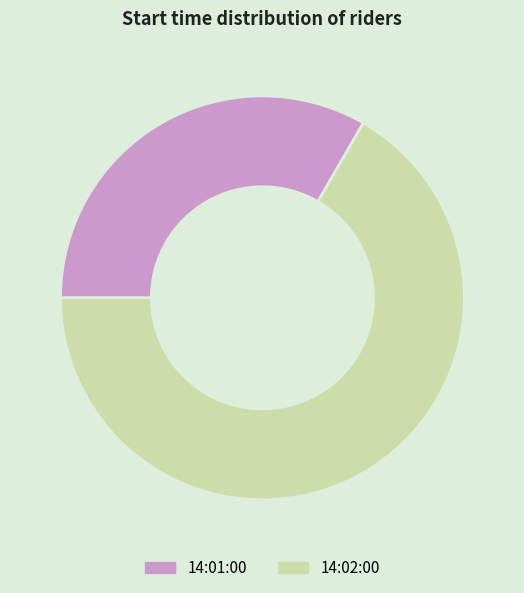

Which category has the smallest portion of the pie?

14:01:00